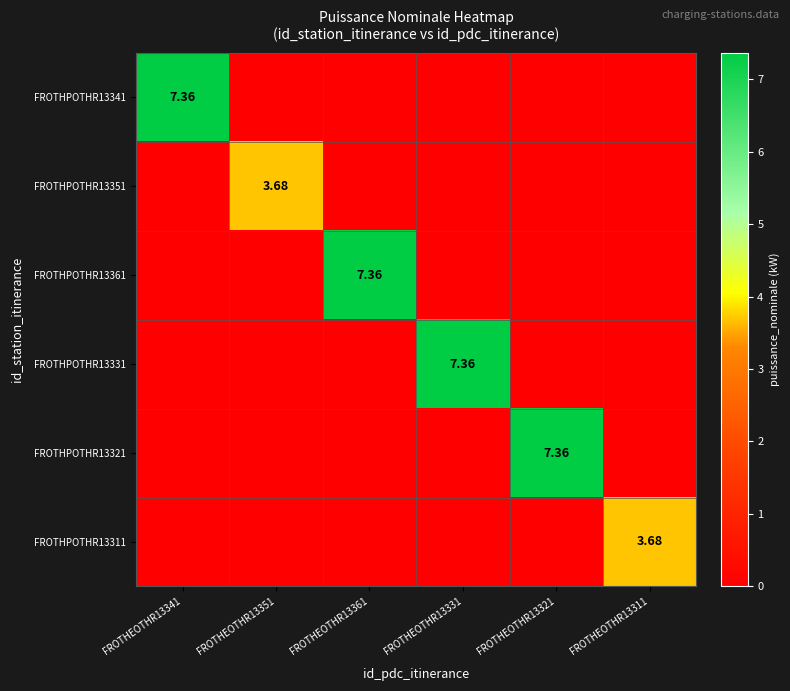

Which category has the highest value across all series?

FROTHEOTHR13341